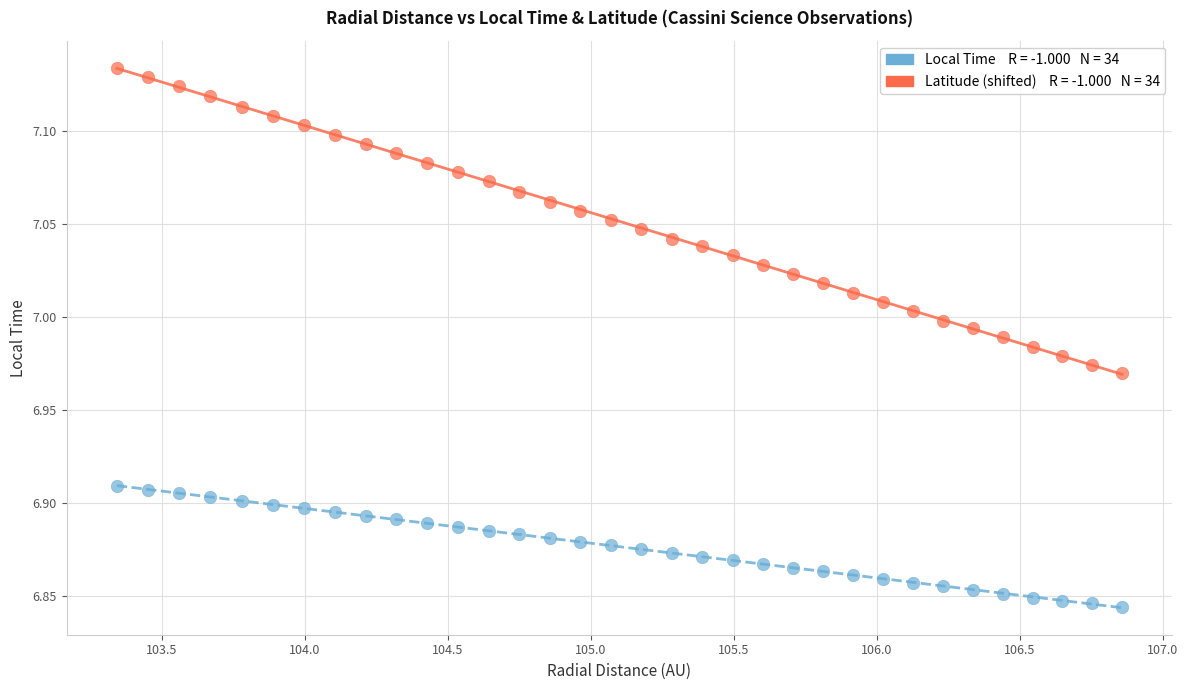

Count the number of points in this scatter plot.

68